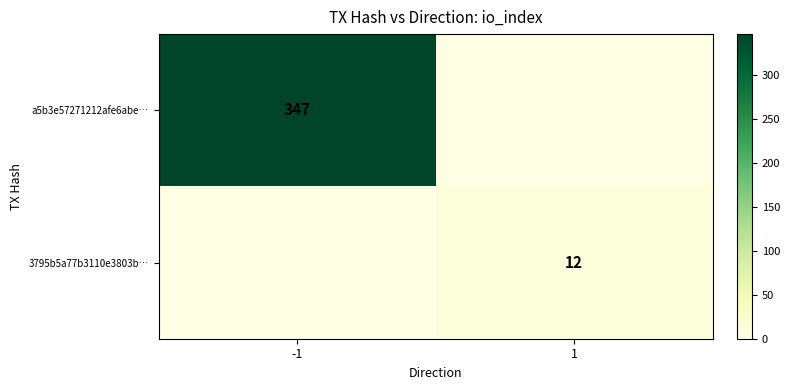

Is it true that 3795b5a77b3110e3803b… equals 17 at 1?

False